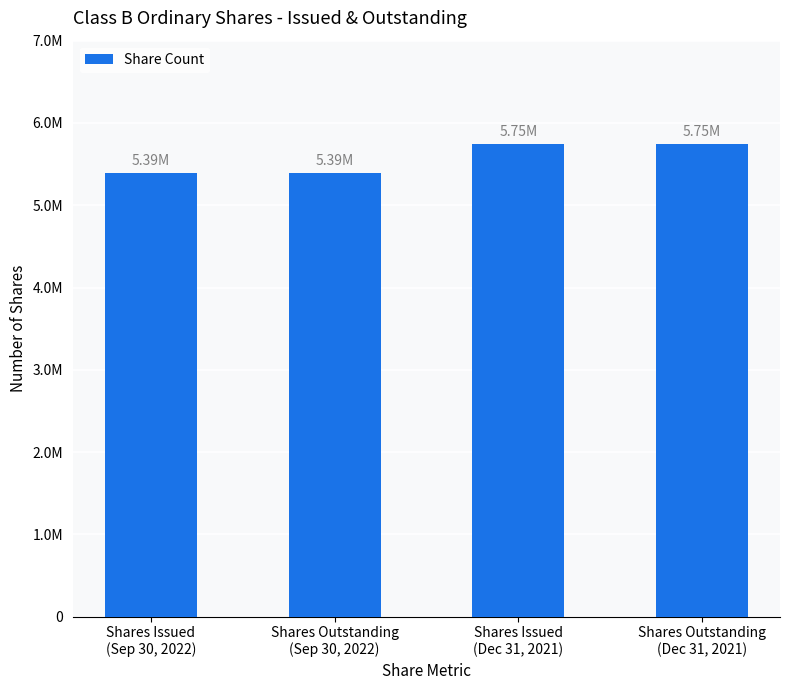

Rank the categories by value from lowest to highest.

Shares Issued
(Sep 30, 2022), Shares Outstanding
(Sep 30, 2022), Shares Issued
(Dec 31, 2021), Shares Outstanding
(Dec 31, 2021)